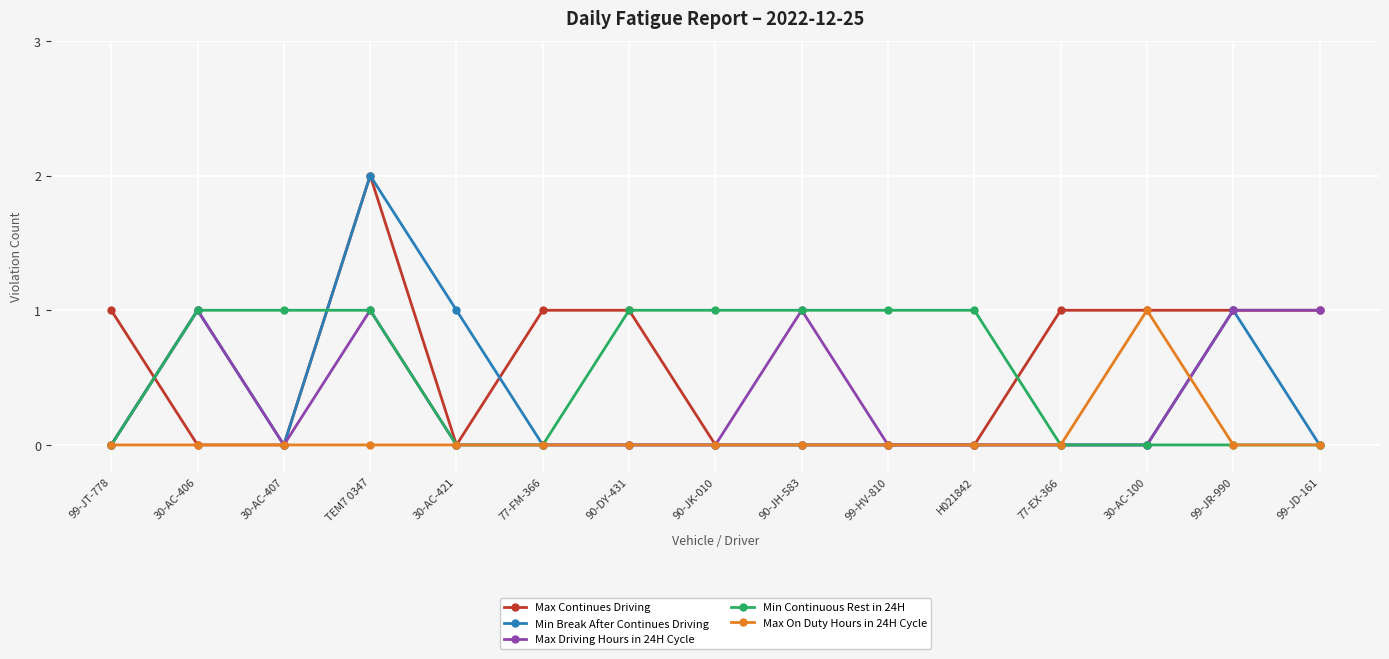

Does the chart have visible grid lines?

Yes